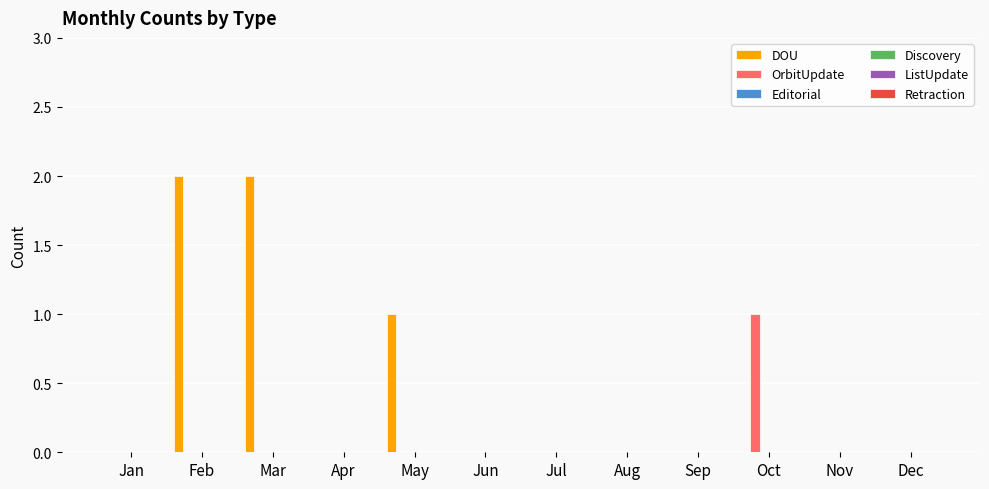

Which series has the largest total across all categories?

DOU